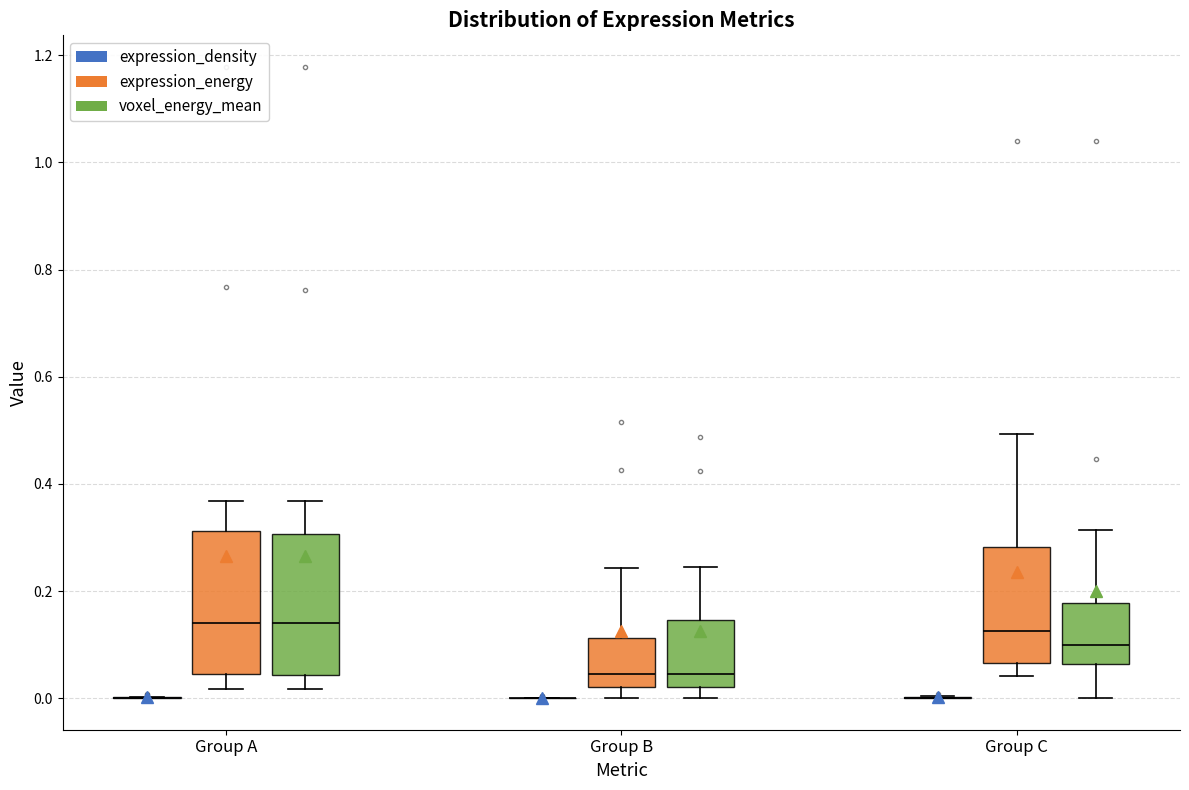

Reading left to right, read every box against the y-axis: the position of its median line, the range the box covers, and the ends of its whiskers. The values are not printed on the chart, so give them approximately, as read against the axis.

Group A (expression_density): box collapsed to a line at 0.00, whiskers 0.00 to 0.00
Group A (expression_energy): median 0.14, box 0.04 to 0.32, whiskers 0.02 to 0.36
Group A (voxel_energy_mean): median 0.14, box 0.04 to 0.30, whiskers 0.02 to 0.36
Group B (expression_density): box collapsed to a line at 0.00, whiskers 0.00 to 0.00
Group B (expression_energy): median 0.04, box 0.02 to 0.12, whiskers 0.00 to 0.24
Group B (voxel_energy_mean): median 0.04, box 0.02 to 0.14, whiskers 0.00 to 0.24
Group C (expression_density): box collapsed to a line at 0.00, whiskers 0.00 to 0.00
Group C (expression_energy): median 0.12, box 0.06 to 0.28, whiskers 0.04 to 0.50
Group C (voxel_energy_mean): median 0.10, box 0.06 to 0.18, whiskers 0.00 to 0.32